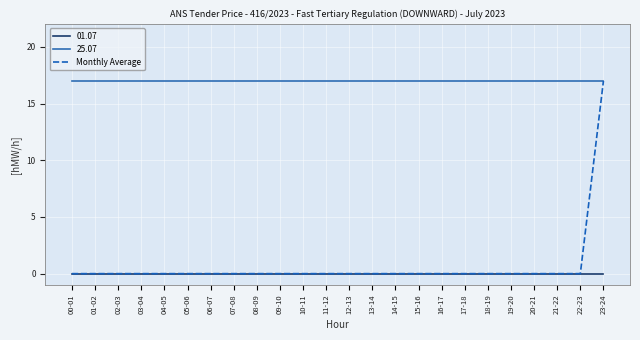

How many categories are shown in the chart?

24